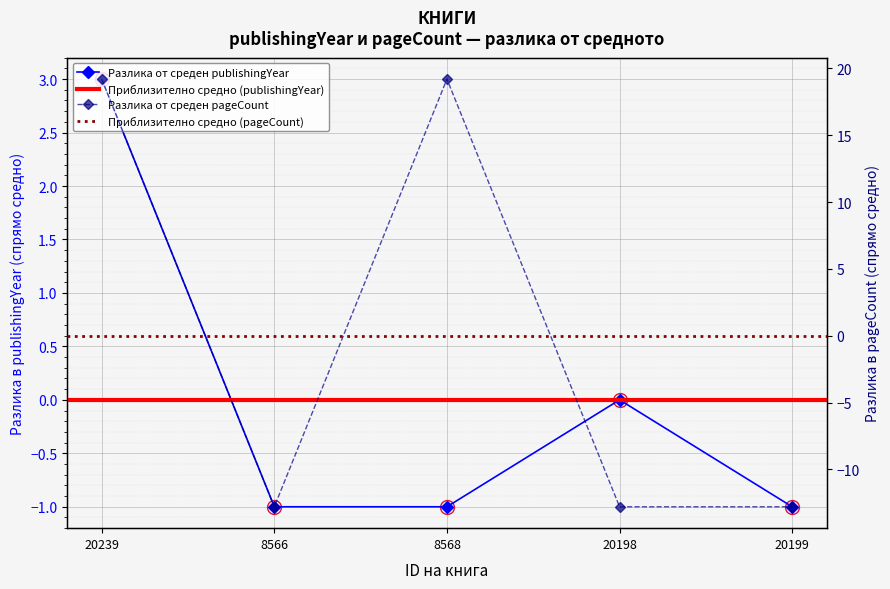

Is it true that pageCount equals 25.6 at 8568?

False